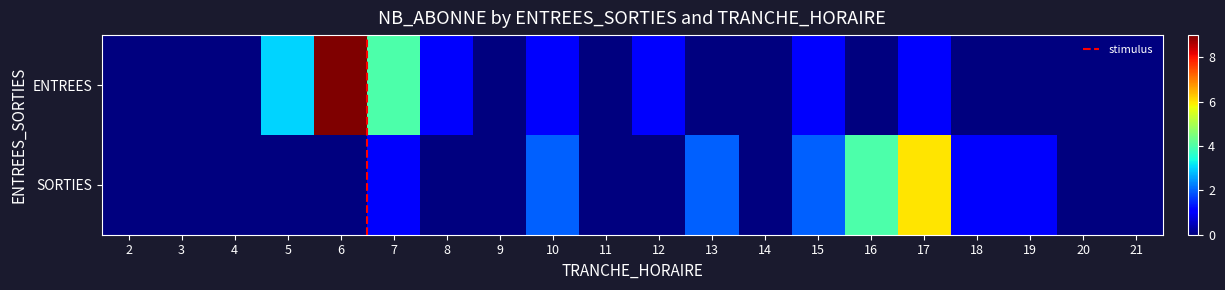

Is the value of SORTIES at 7 greater than the value of ENTREES at 2?

Yes